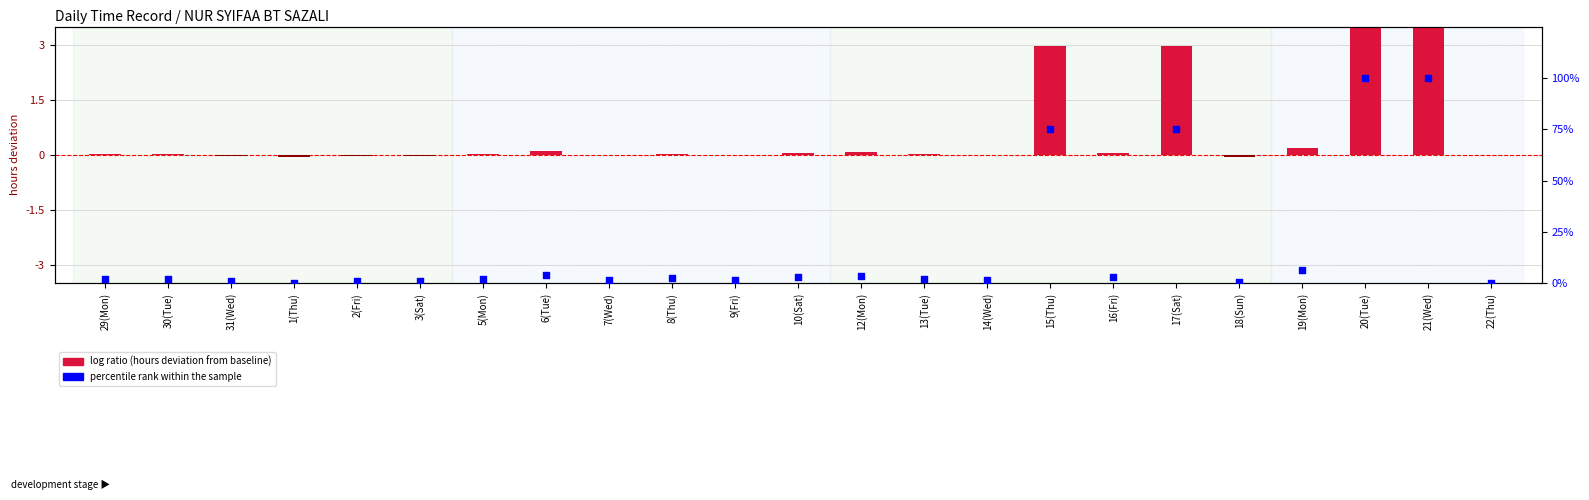

What is the total value across all series at 5(Mon)?

2.0